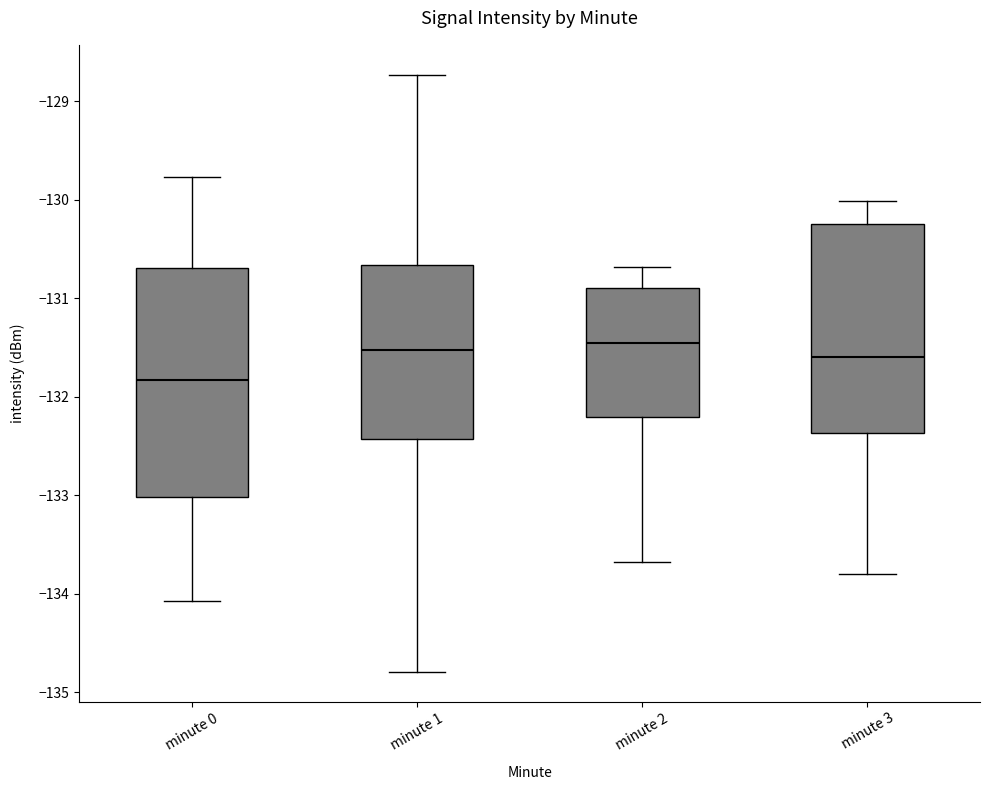

Which box has the lowest median line?

minute 0